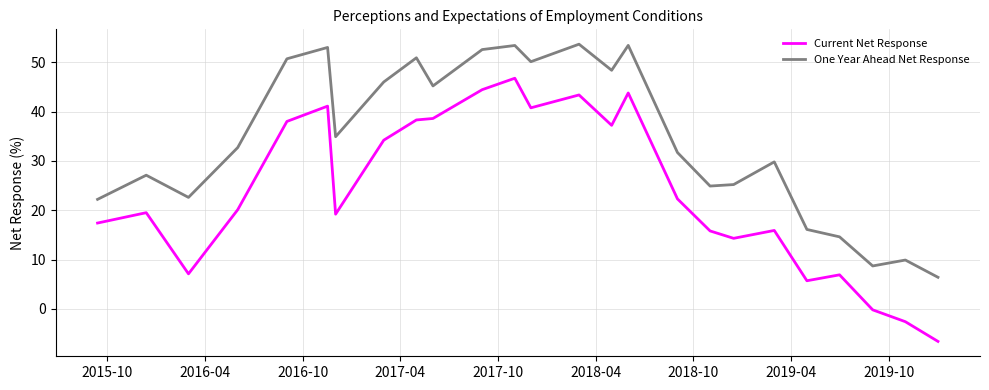

What is the greatest value displayed?

53.7